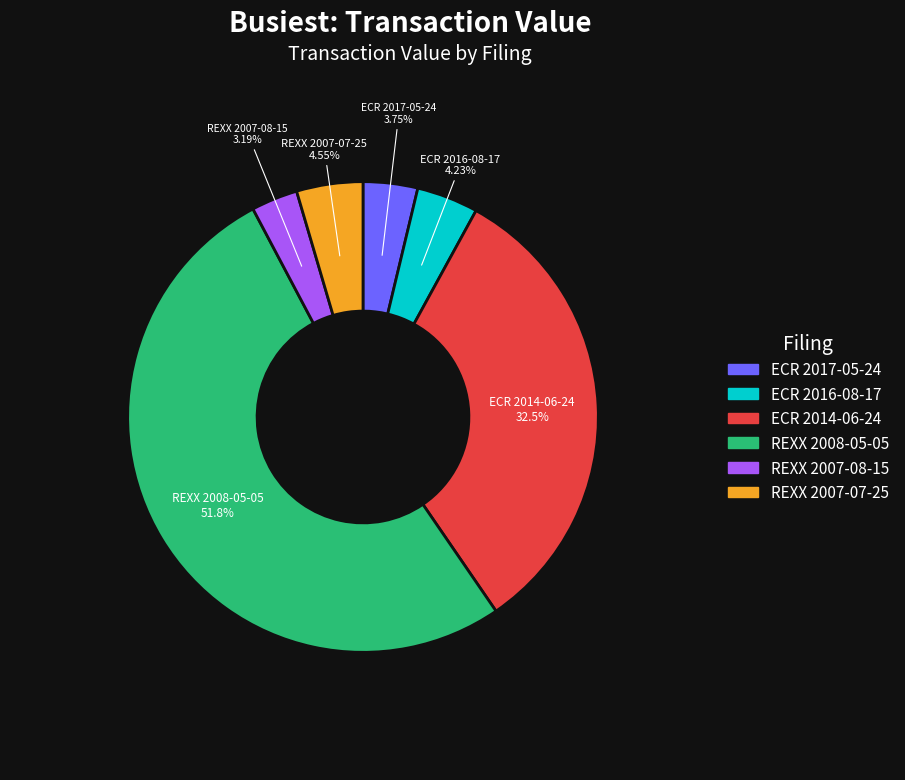

To the nearest percent, what portion does REXX 2008-05-05 represent?

52%